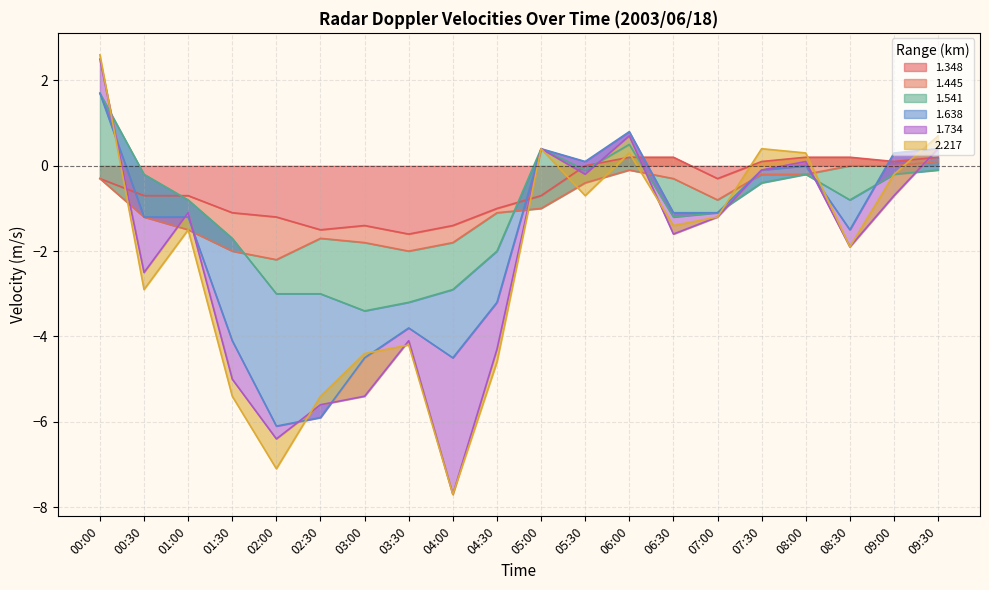

What is the spread (max minus min) of values at 05:30?

0.8